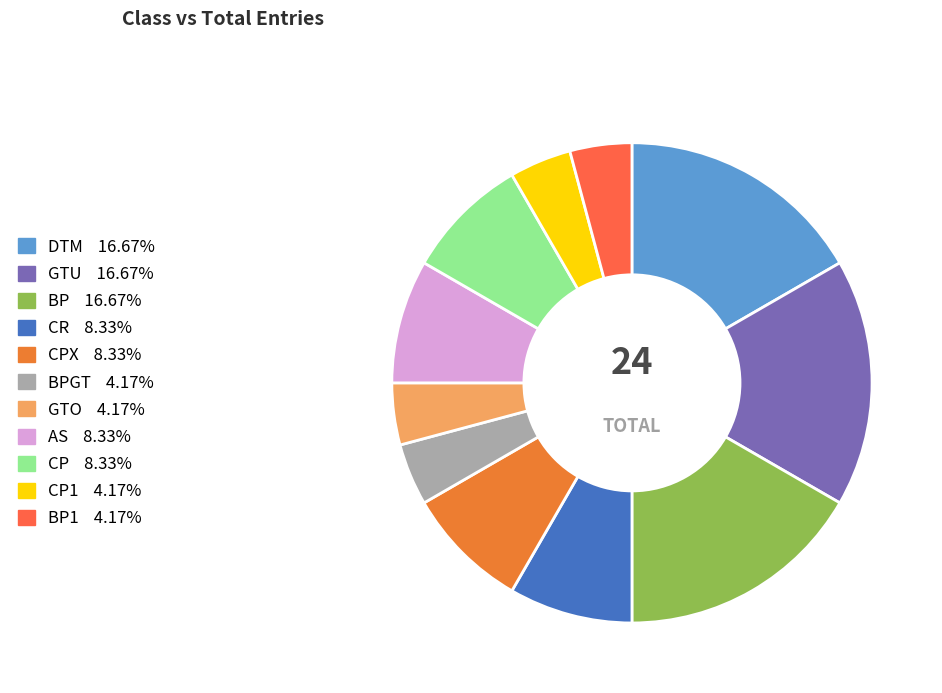

How many slices are in this pie chart?

11